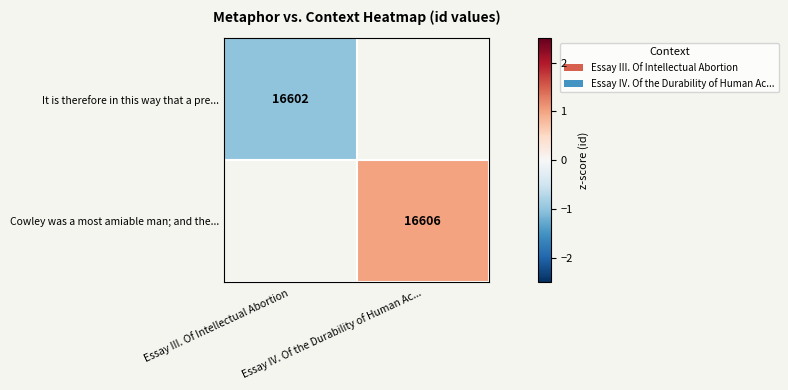

List the series in order of their peak value, lowest first.

It is therefore in this way that a pre..., Cowley was a most amiable man; and the...